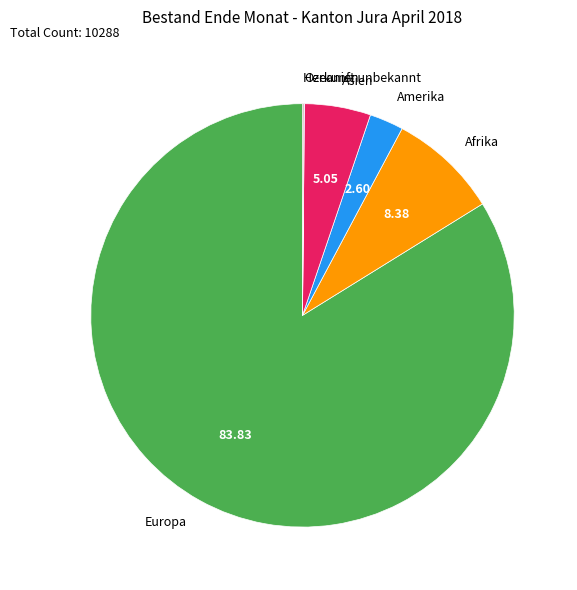

Combined, do Asien and Afrika account for over 50%?

No